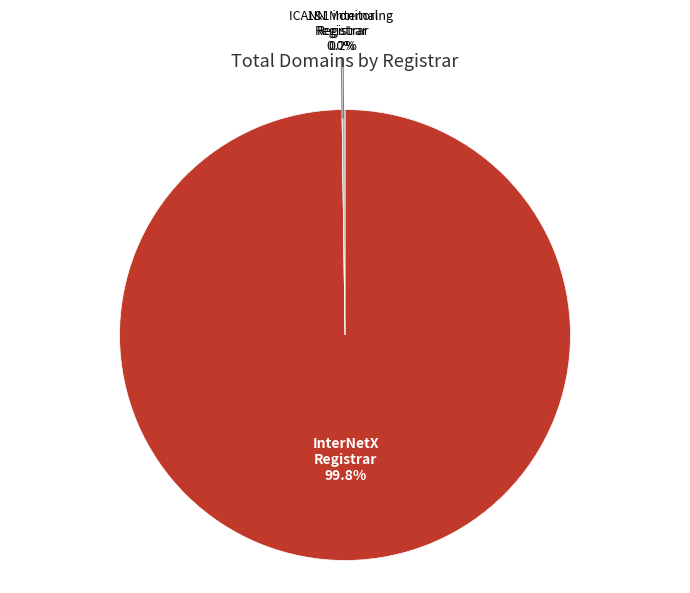

Do ICANN Monitoring Registrar and 1&1 internal Registrar together represent more than half of the pie?

No